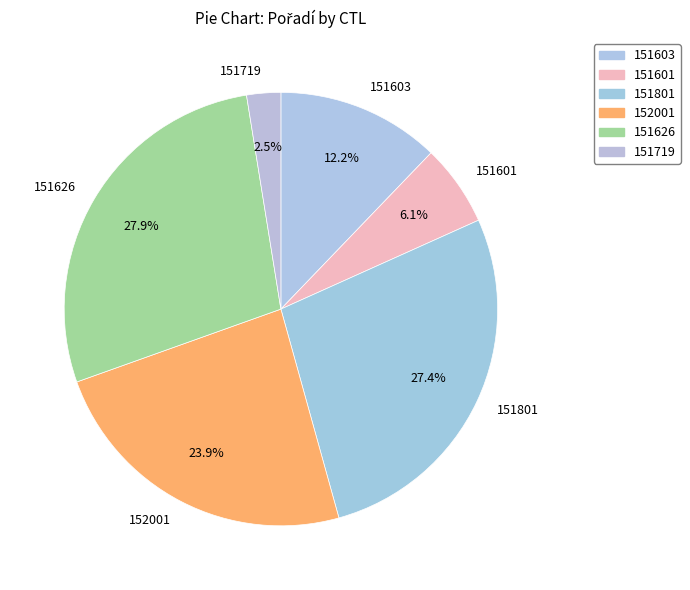

To the nearest percent, what is the difference between the 151626 and 151601 slice percentages?

22%